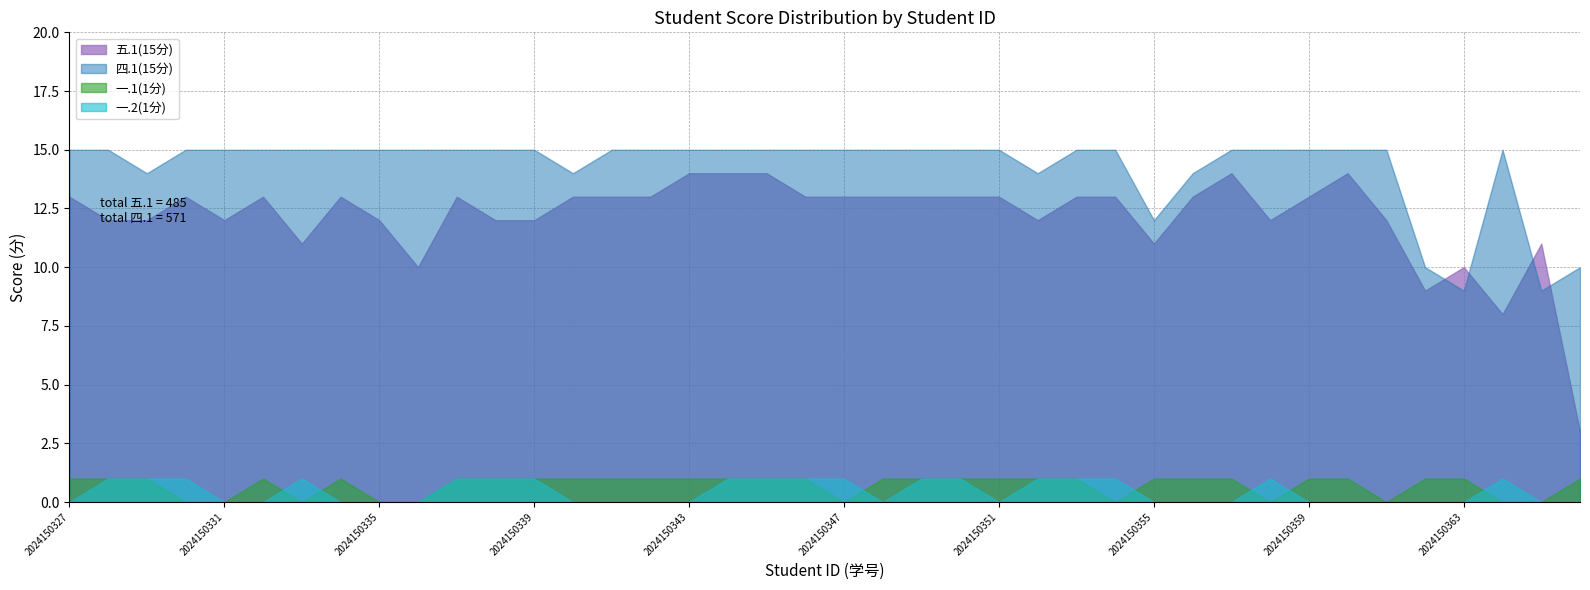

Where is the first local minimum for 四.1(15分)?

2024150329